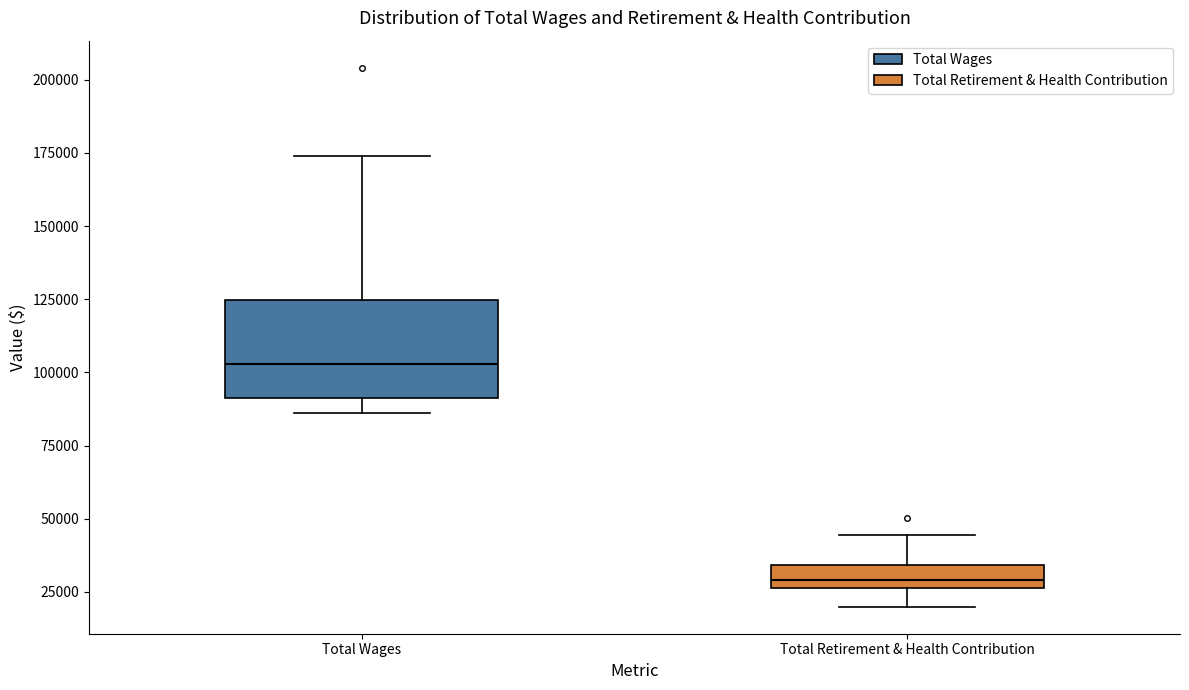

Which box's median line is the lowest?

Total Retirement & Health Contribution